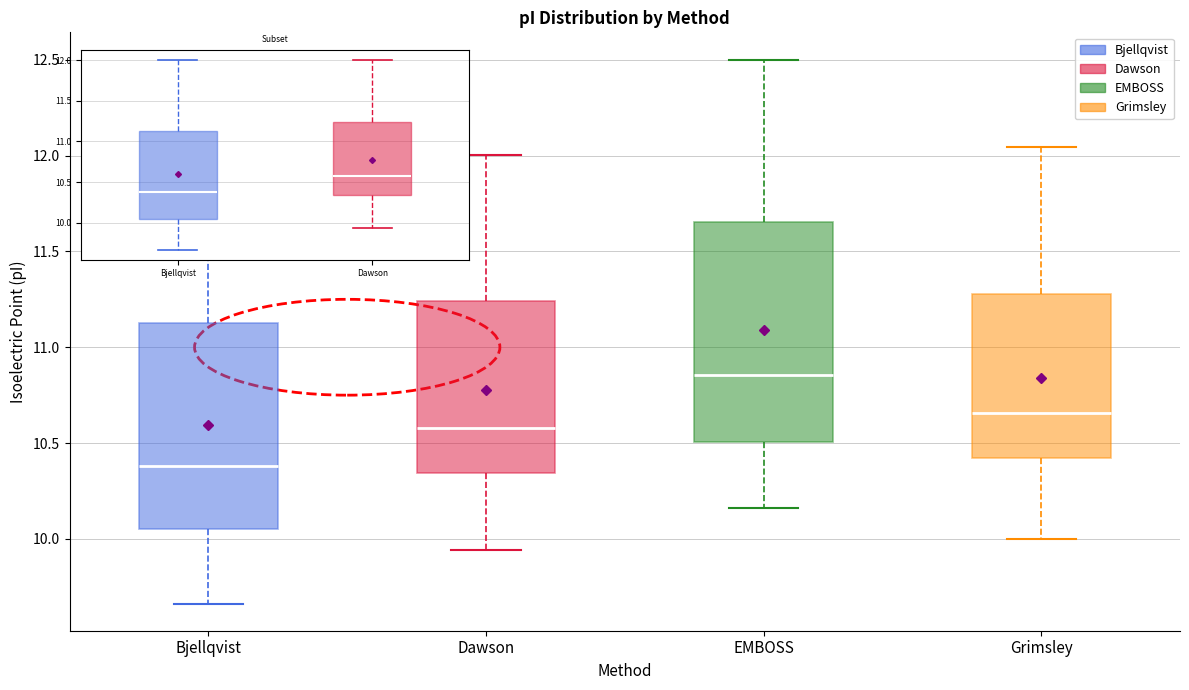

Reading left to right, transcribe this box plot: for each box, give where its median line is, the range the box spans, and where its two whiskers end, as read against the y-axis. The values are not printed on the chart, so give them approximately, as read against the axis.

Bjellqvist: median 10.40, box 10.05 to 11.15, whiskers 9.65 to 12.00
Dawson: median 10.60, box 10.35 to 11.25, whiskers 9.95 to 12.00
EMBOSS: median 10.85, box 10.50 to 11.65, whiskers 10.15 to 12.50
Grimsley: median 10.65, box 10.40 to 11.30, whiskers 10.00 to 12.05